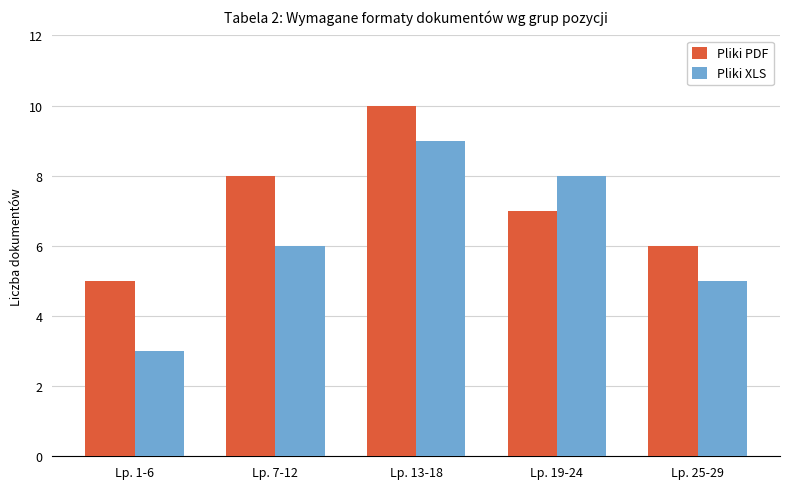

What is the label of the 4th bar from the right?

Lp. 7-12